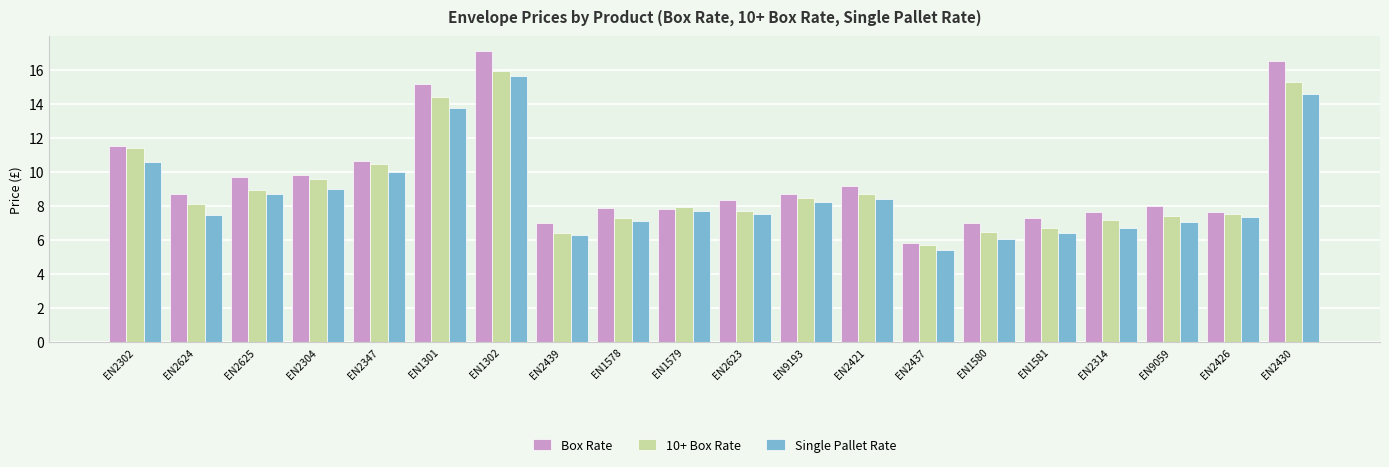

True or false: 10+ Box Rate has a value of 15.2 at EN2430.

True